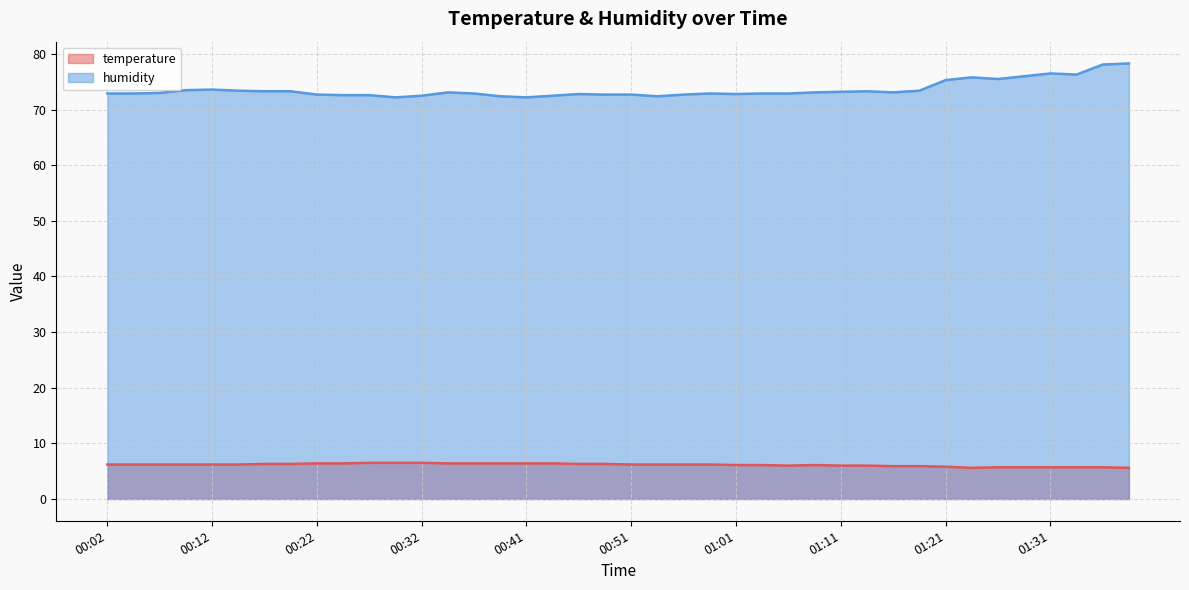

What is the value of the humidity point at the 39th from the left?

78.1